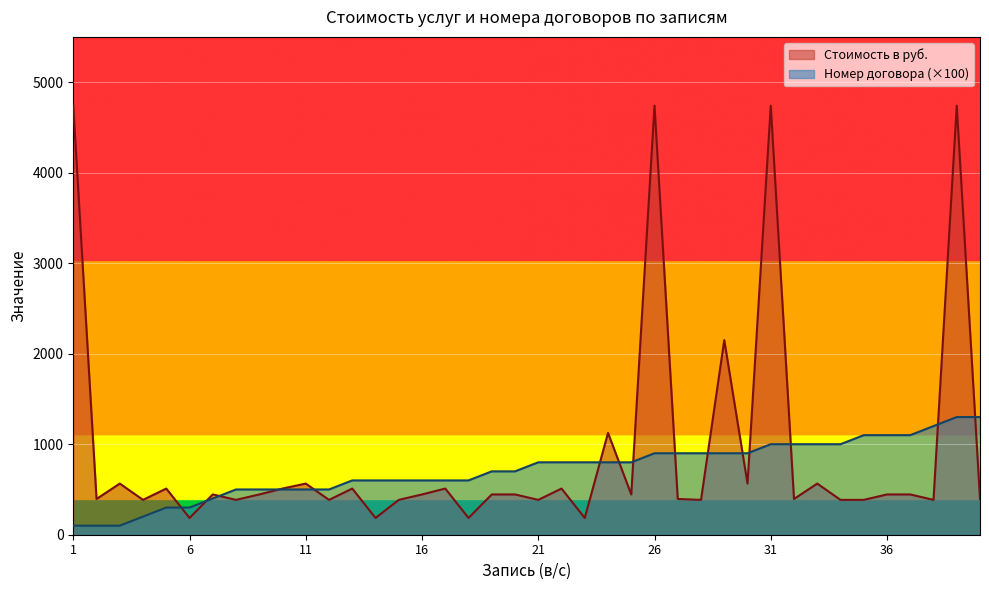

What is the average value of the Номер договора series?

715